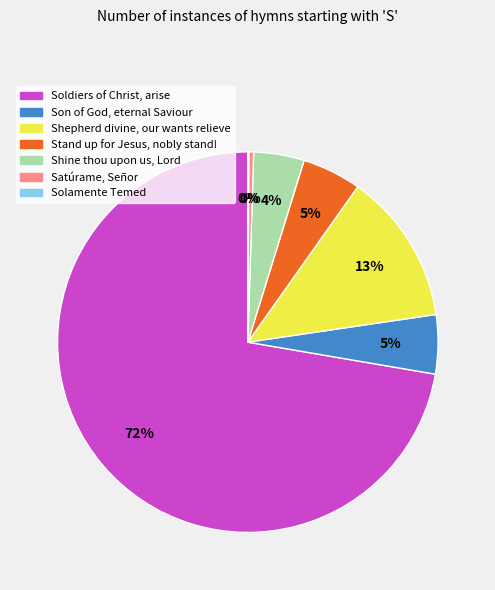

Does Satúrame, Señor account for over 50% of the chart?

No